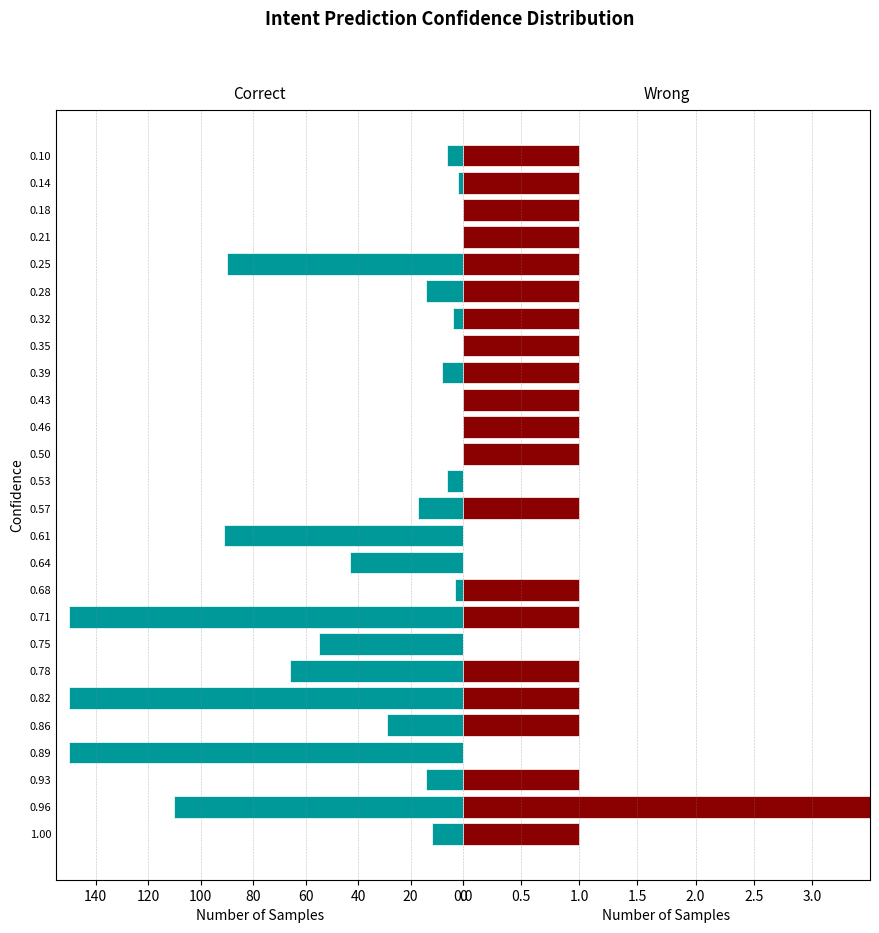

How many distinct data groups are displayed?

2